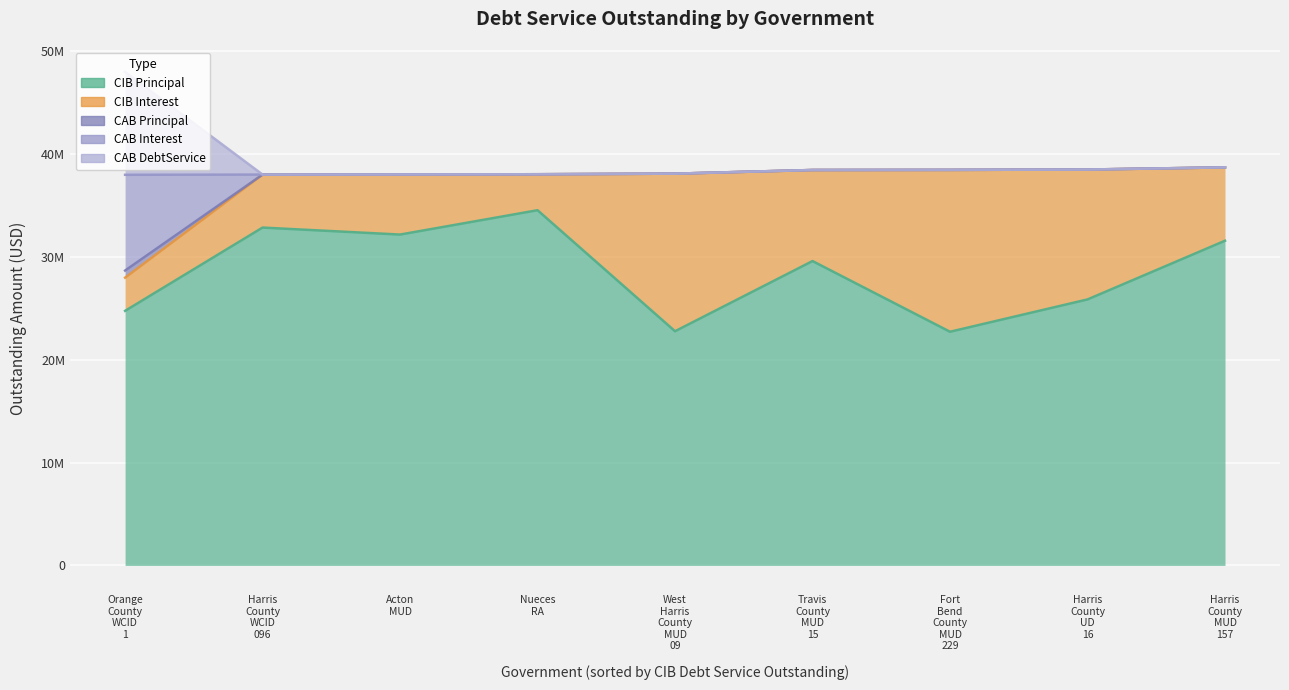

What is the maximum value shown in the chart?

34521488.0